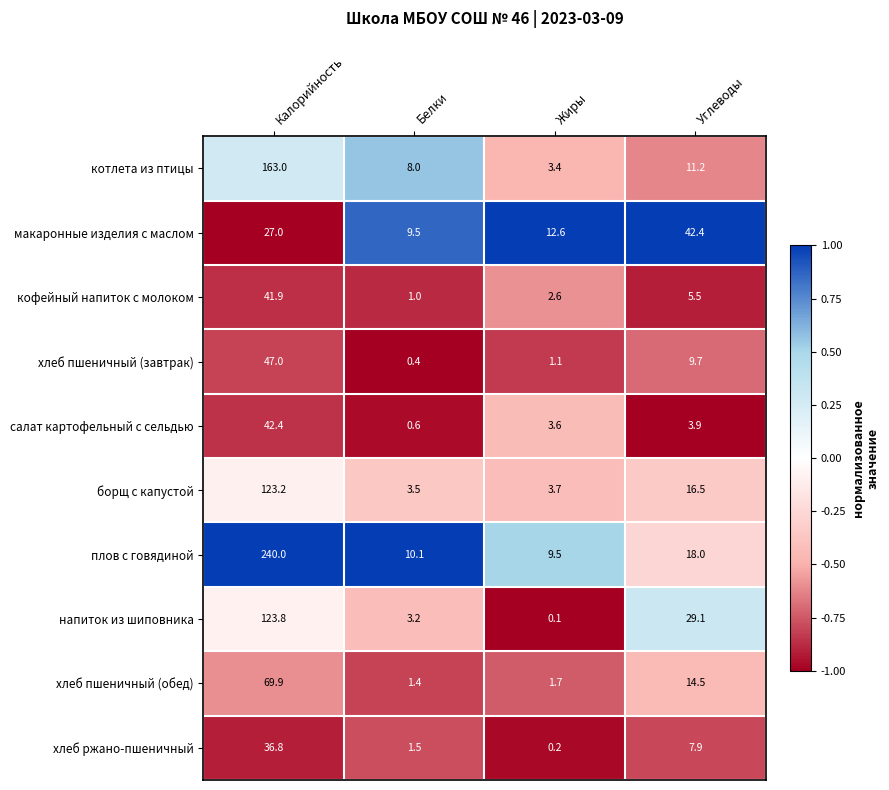

Which label corresponds to the largest value in the chart?

Калорийность